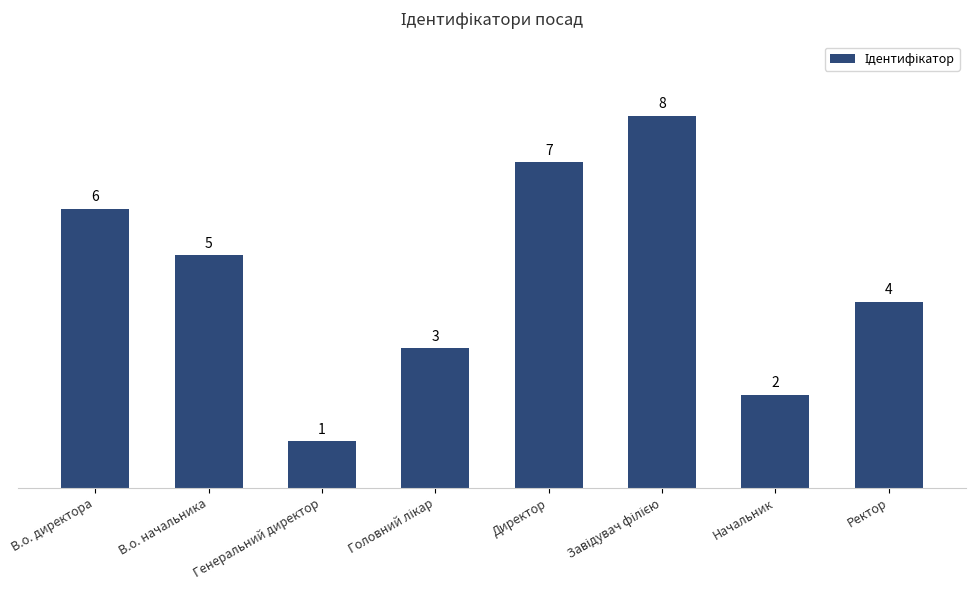

What is the change in value from Начальник to Ректор?

+2